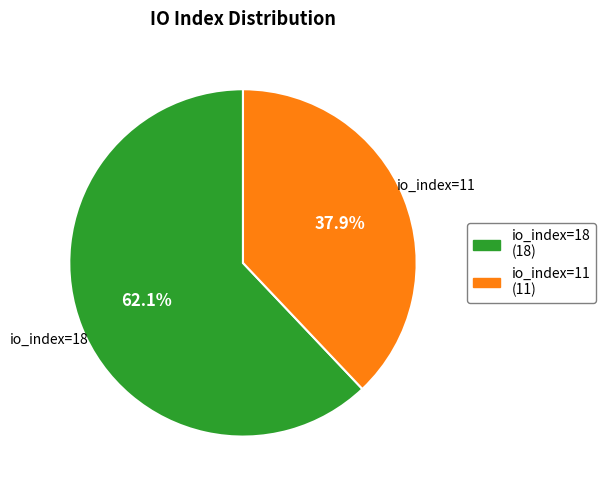

Does any single category account for the majority?

Yes